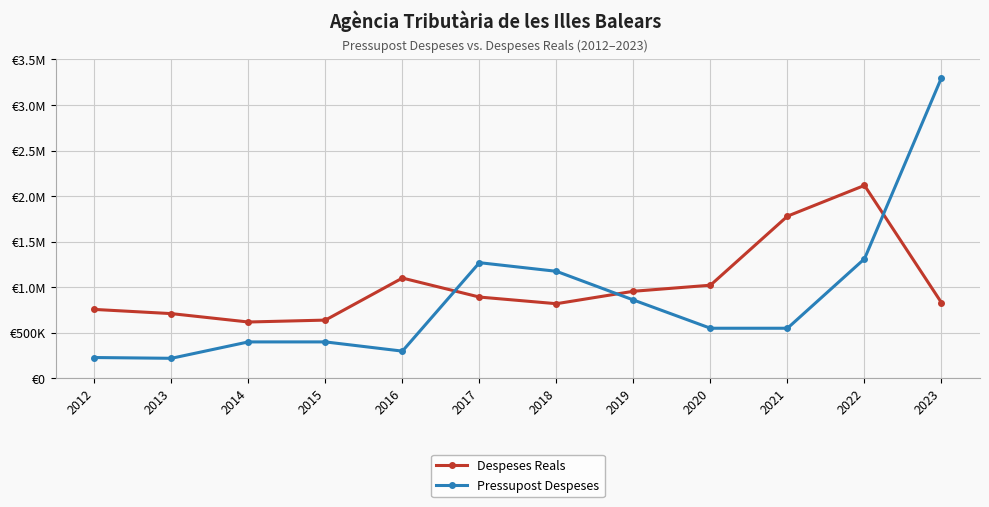

Does the chart have visible grid lines?

Yes